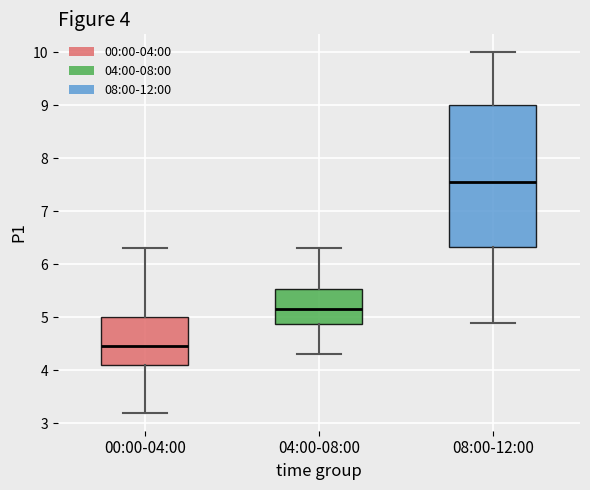

Which box's median line is the highest?

08:00-12:00